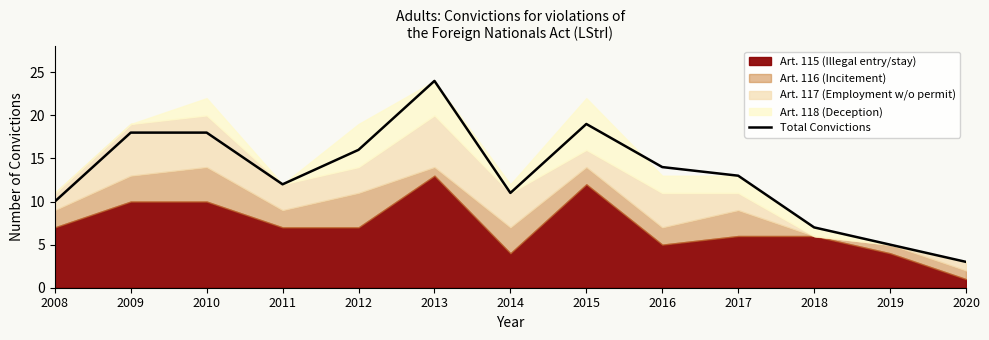

What is the difference between the values at 2018 and 2016?

7